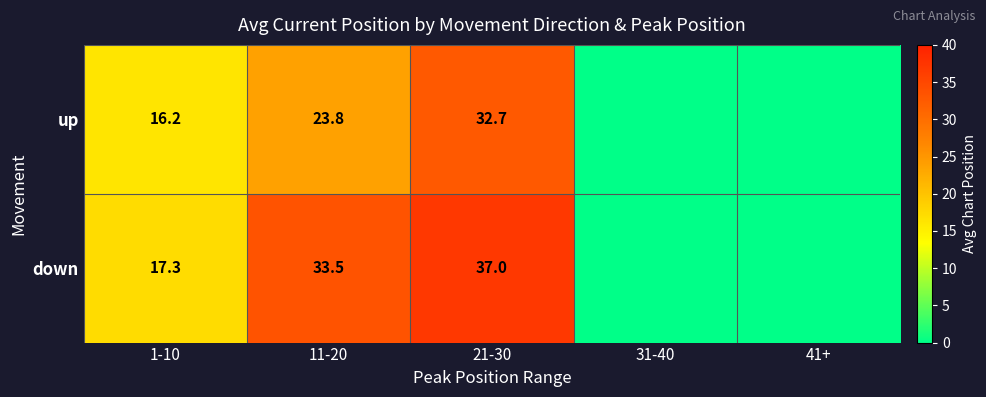

What is the sum of the down values at 21-30 and 11-20?

70.5